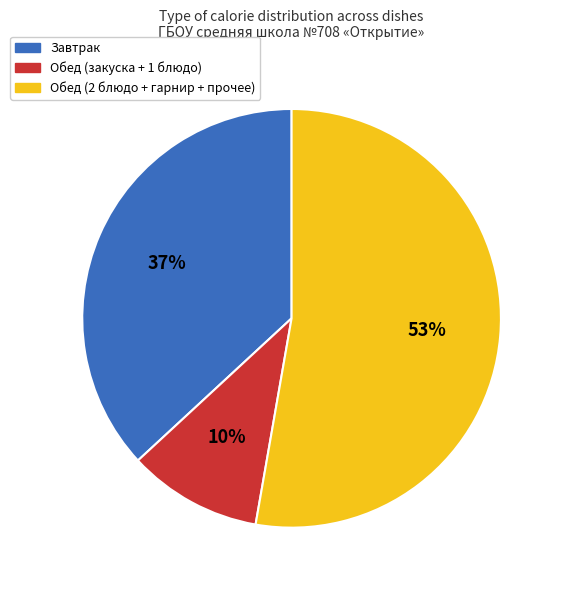

What is the largest slice in the pie chart?

Обед (2 блюдо + гарнир + прочее)